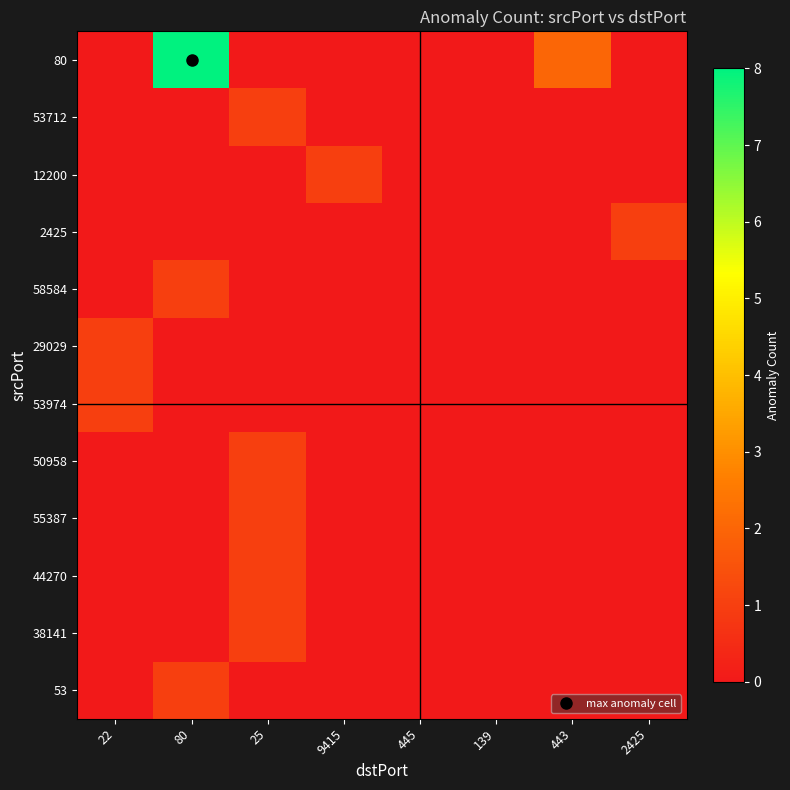

At which category is the sum across all series the highest?

80